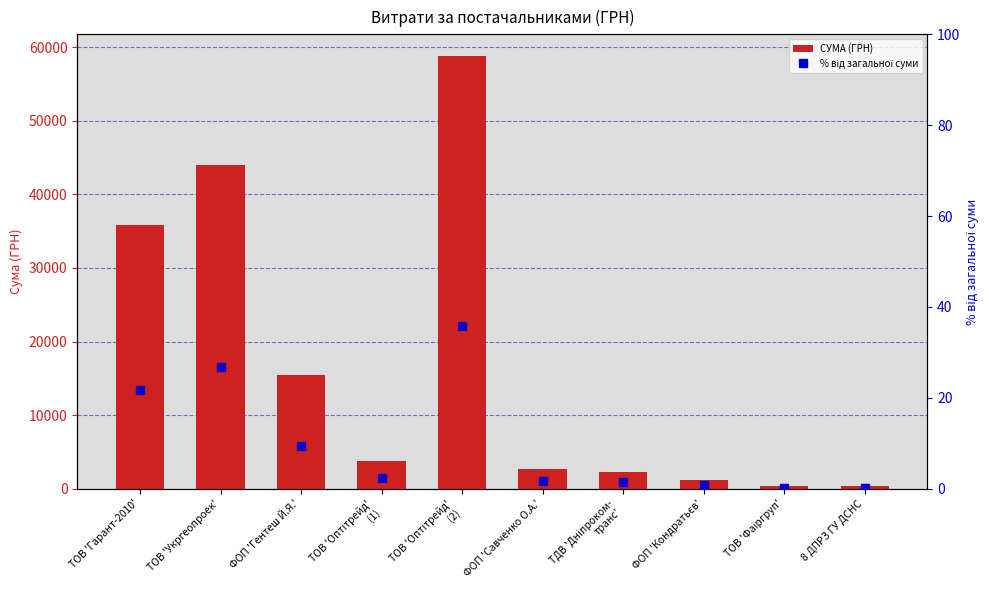

What is the sum of the % від загальної суми values at 8 ДПРЗ ГУ ДСНС and ТОВ 'Гарант-2010'?

22.0